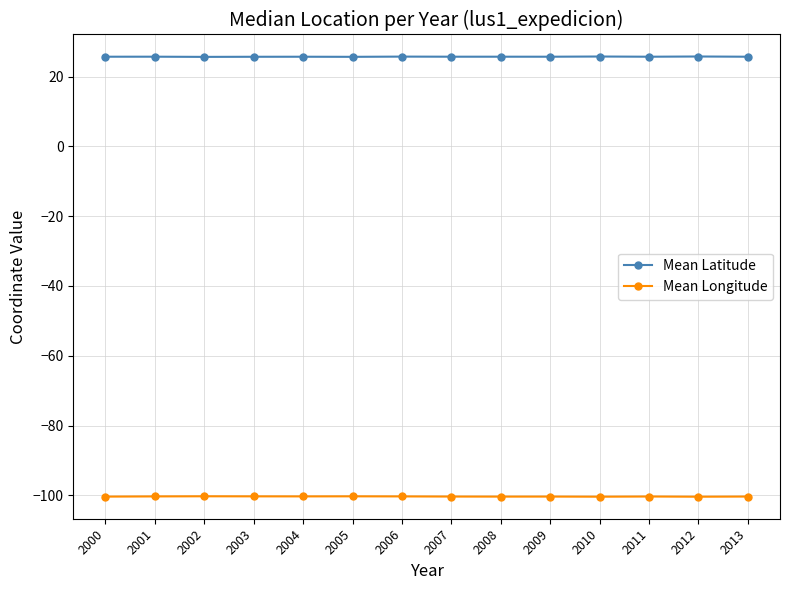

True or false: Mean Latitude has more than 0 points higher than both neighbors.

True